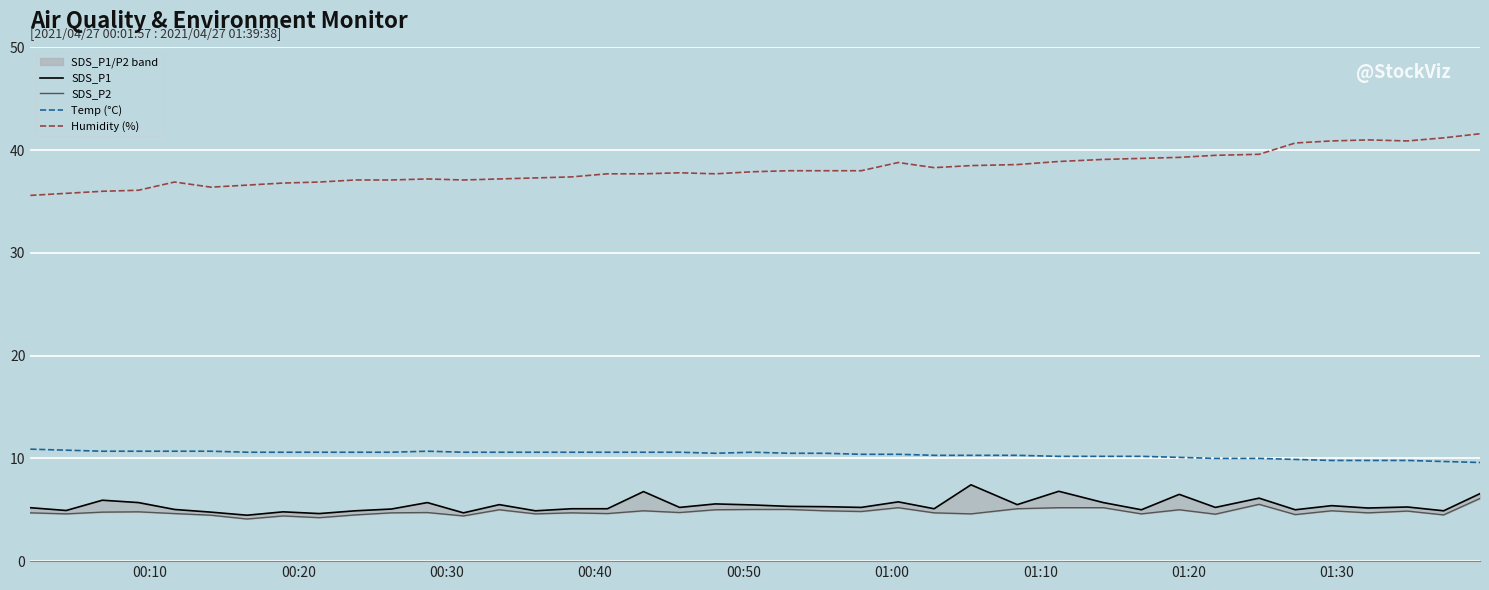

What is the value of the Temp (°C) point at the 30th from the left?

10.2